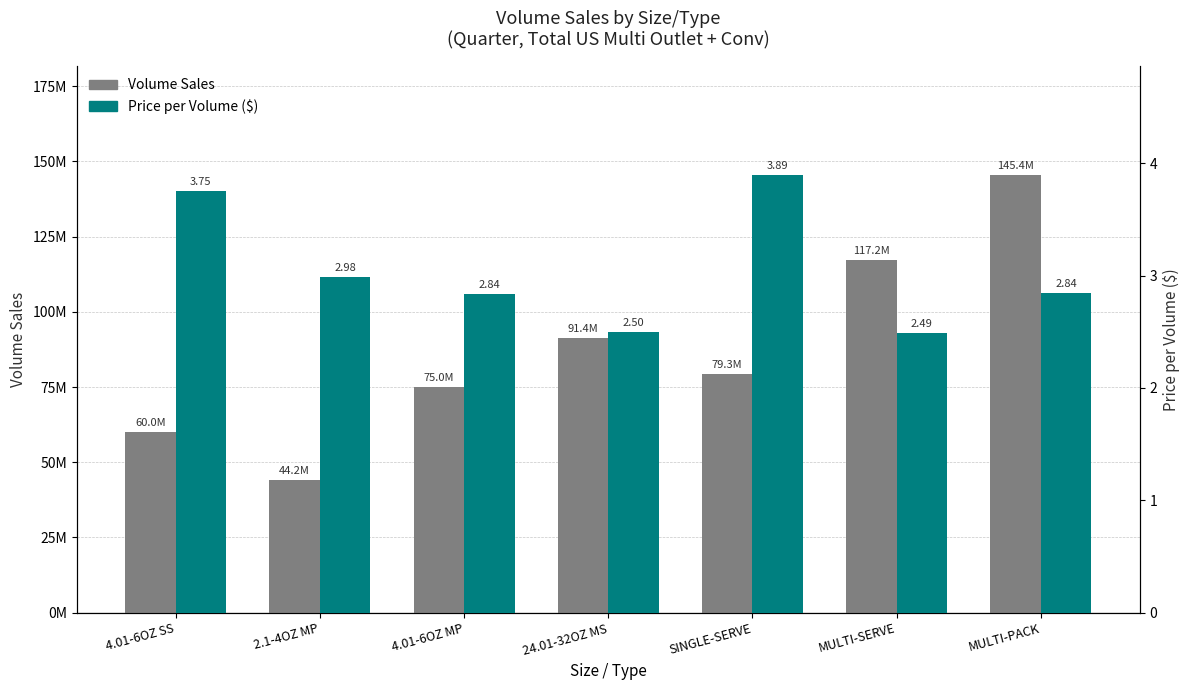

The value of Price per Volume at 4.01-6OZ MP is 2.8. True or false?

True